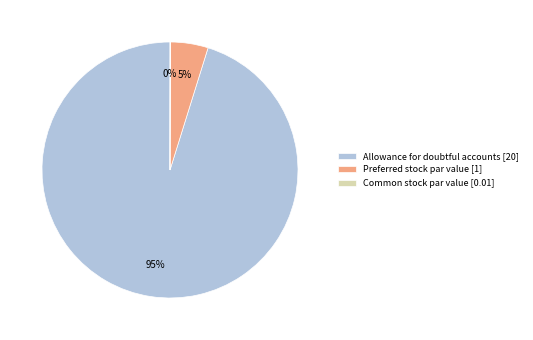

The Preferred stock par value [1] slice represents 5% of the pie. True or false?

True